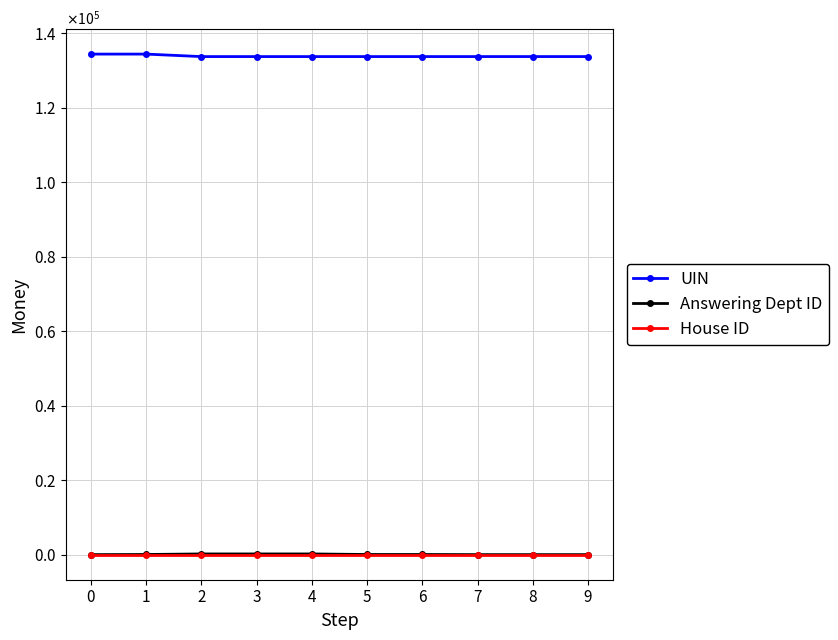

Reading left to right, extract all data points from this chart.

UIN: 134340	134341	133672	133673	133674	133675	133676	133677	133678	133679
Answering Dept ID: 17	54	201	201	201	53	53	17	17	17
House ID: 1	1	1	1	1	1	1	1	1	1